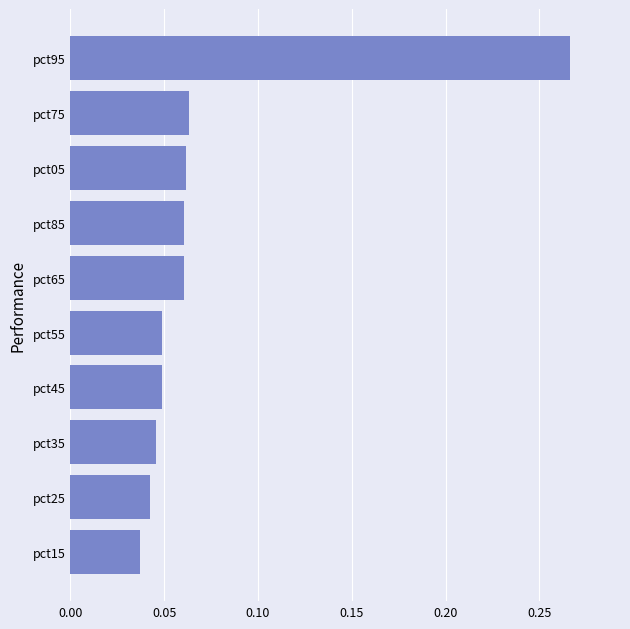

Does the chart contain stacked bars?

No